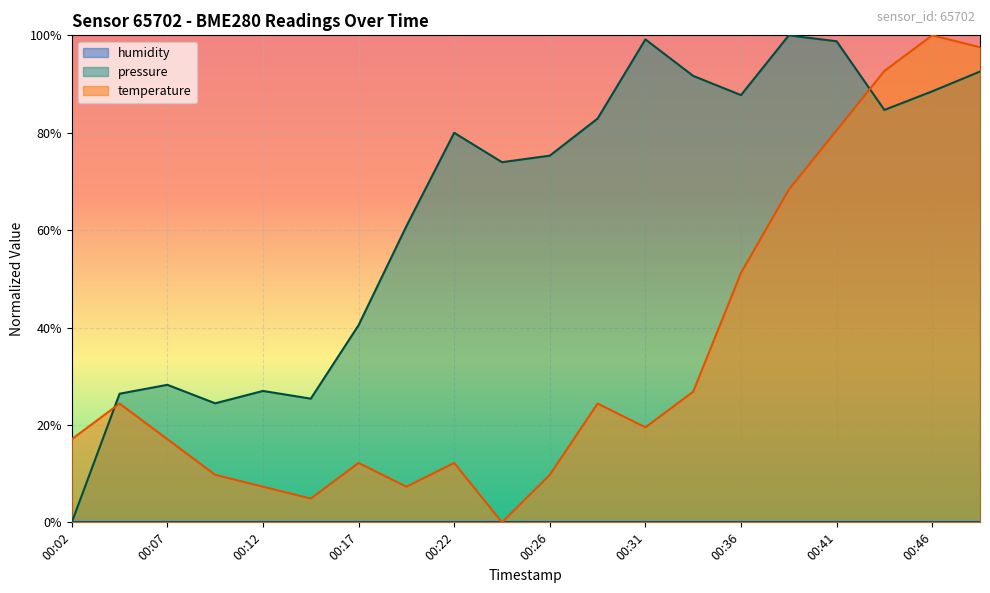

Which series changed the most between 00:09 and 00:48?

temperature